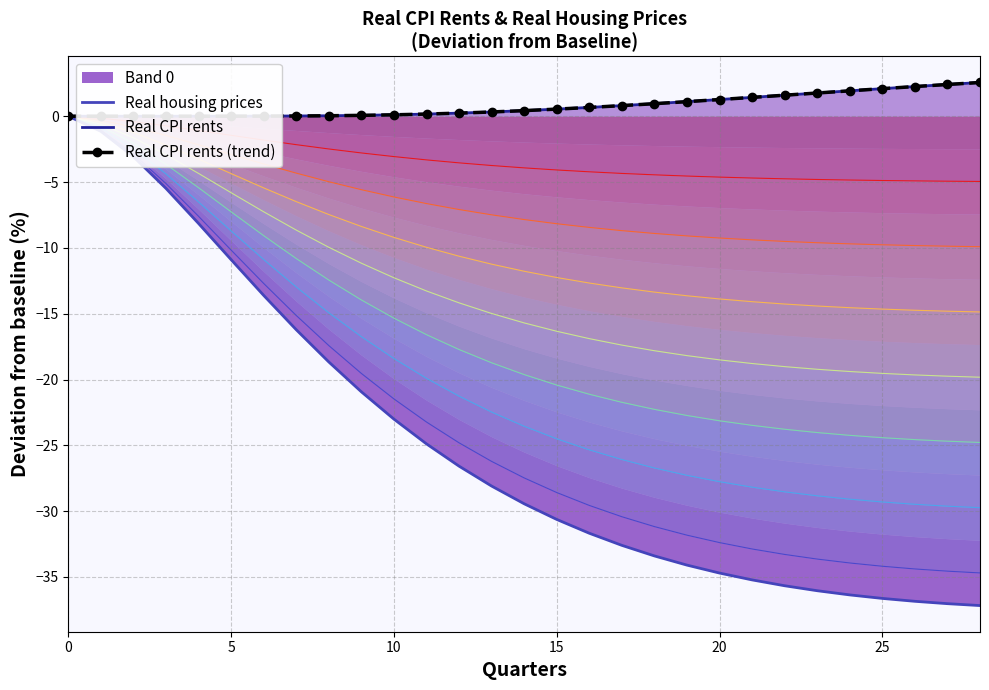

Does the chart have visible grid lines?

Yes